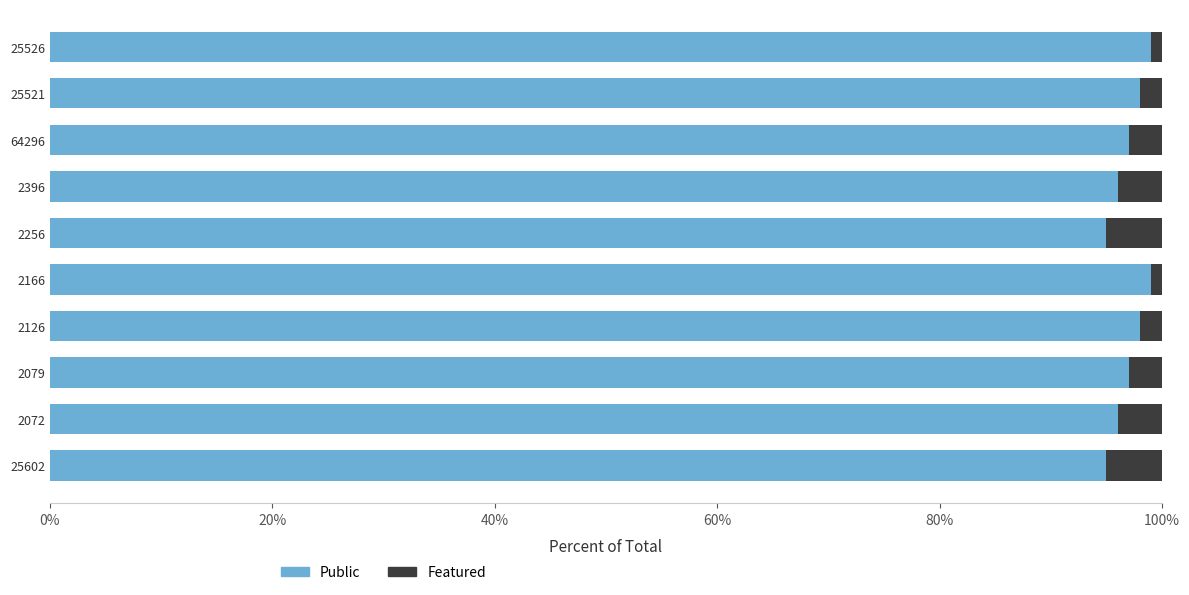

What is the sum of all Public values?

970